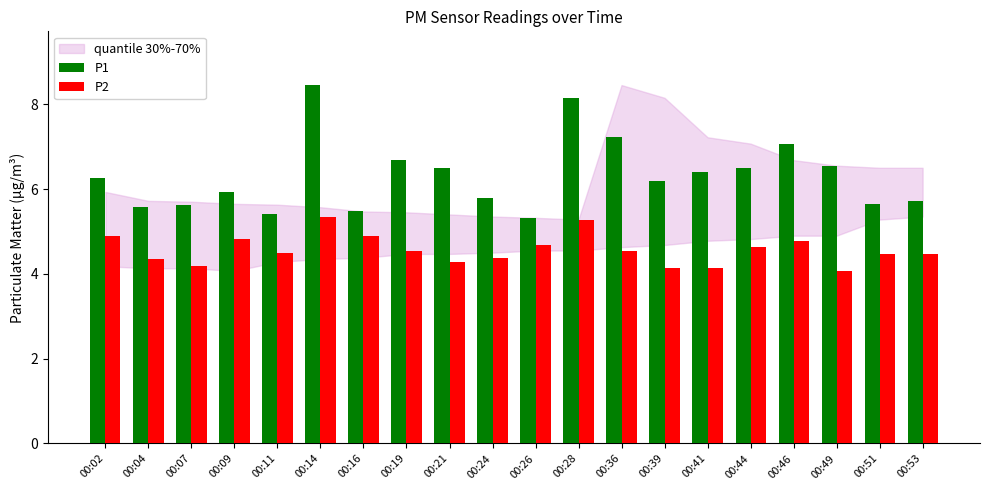

What is the difference between the second highest and minimum values in the P2 series?

1.2